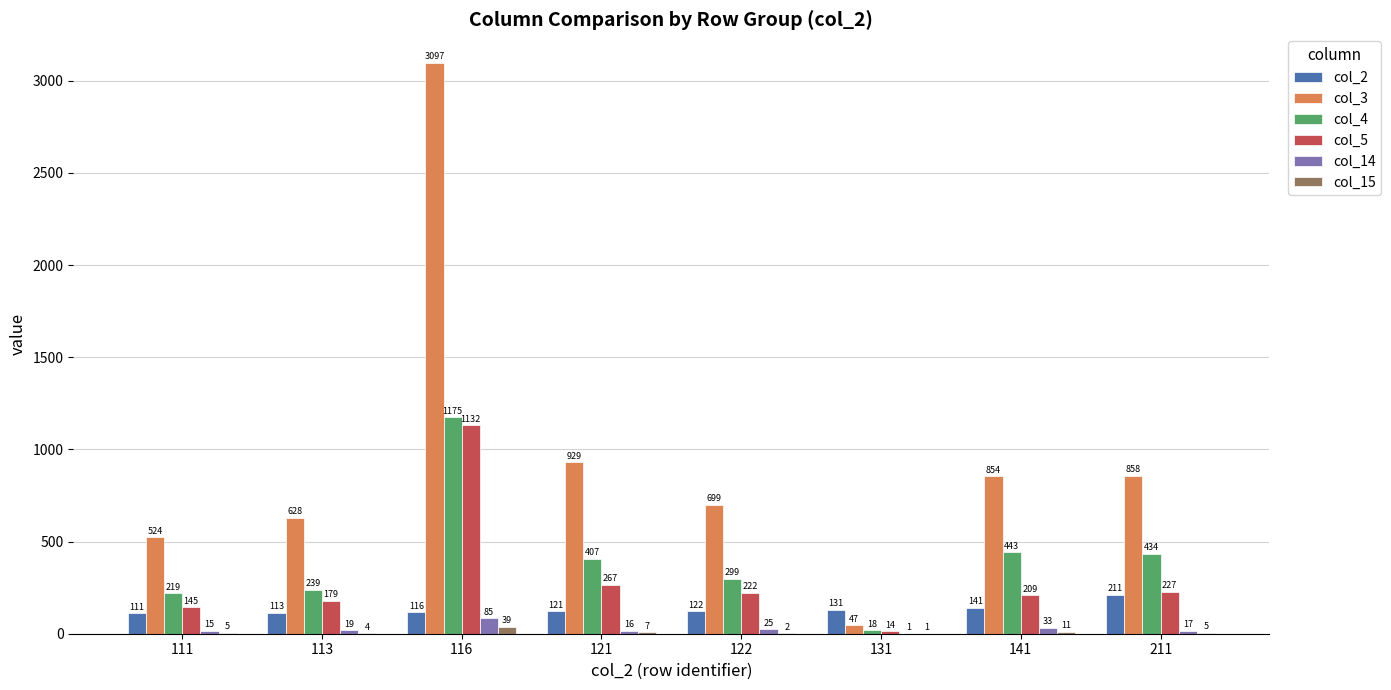

Between 131 and 141, which series saw the biggest shift?

col_3